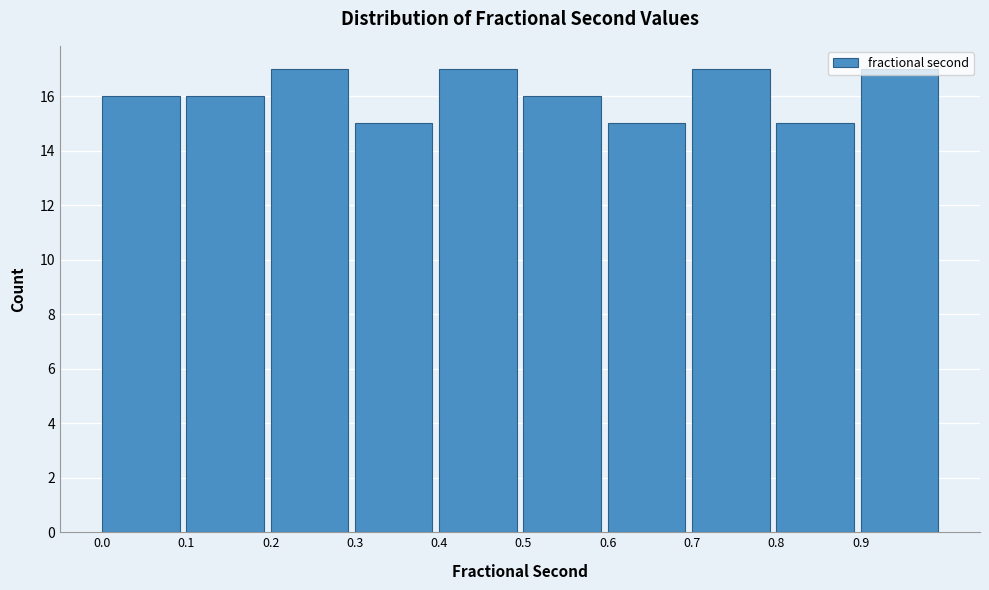

What is the height of the bar covering 0.2 to 0.3 on the x-axis? The values are not printed on the chart, so give them approximately, as read against the axis.

17